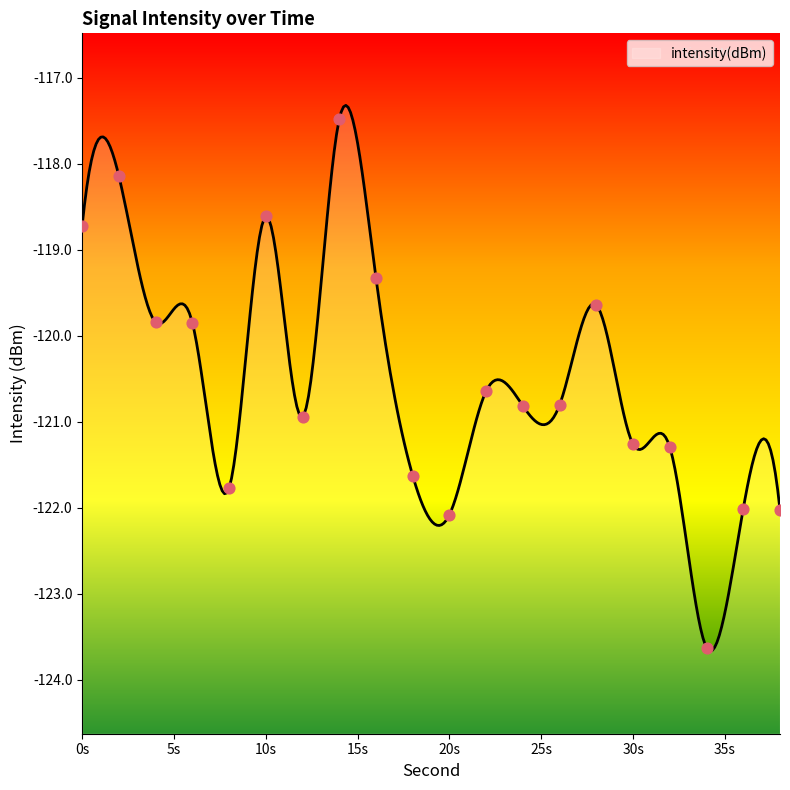

Between 28 and 26, which is larger?

28